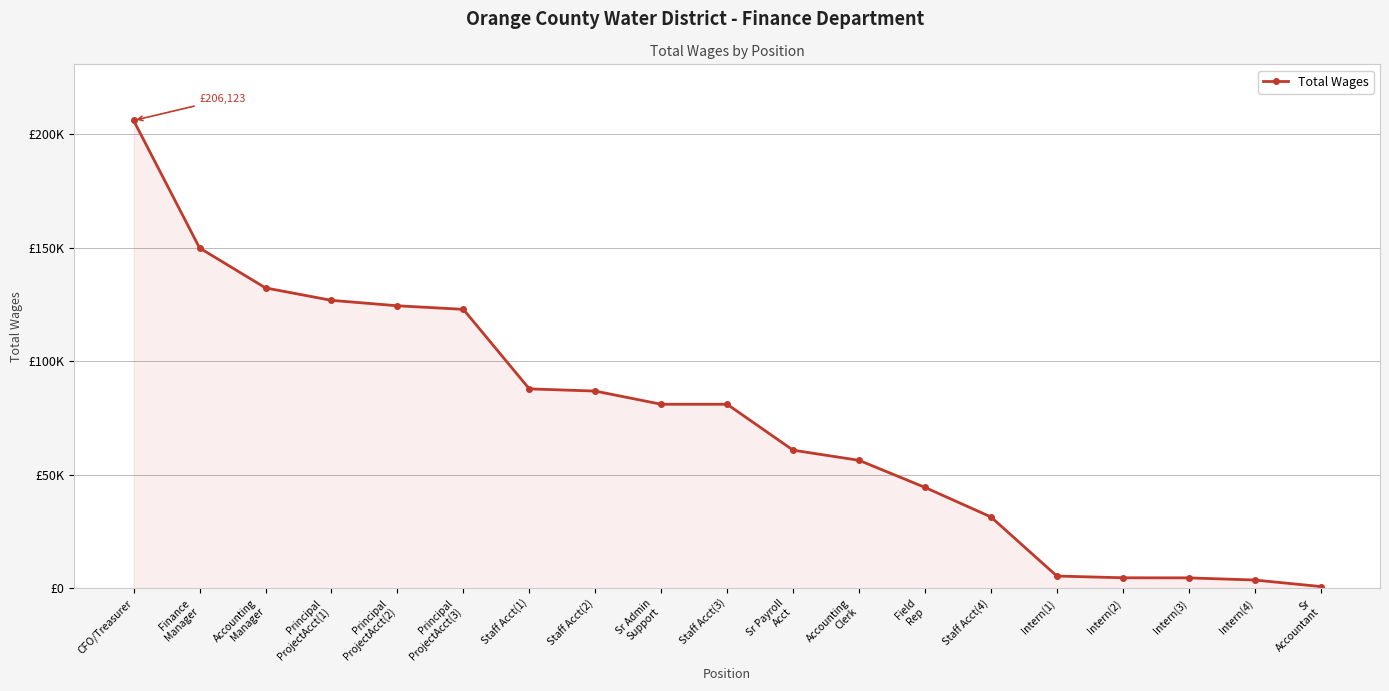

The chart shows a value of 31463 at Staff Acct(4). True or false?

True